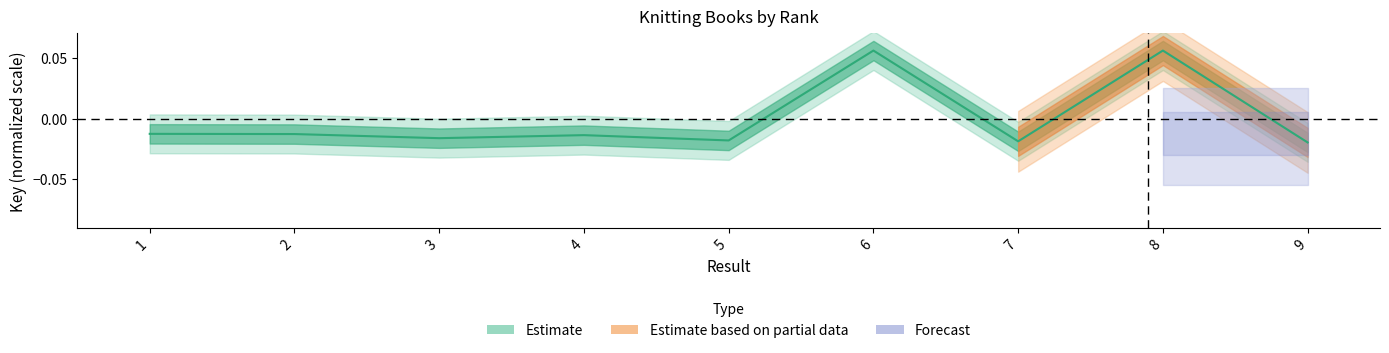

The value at 5 is -0.0. True or false?

False